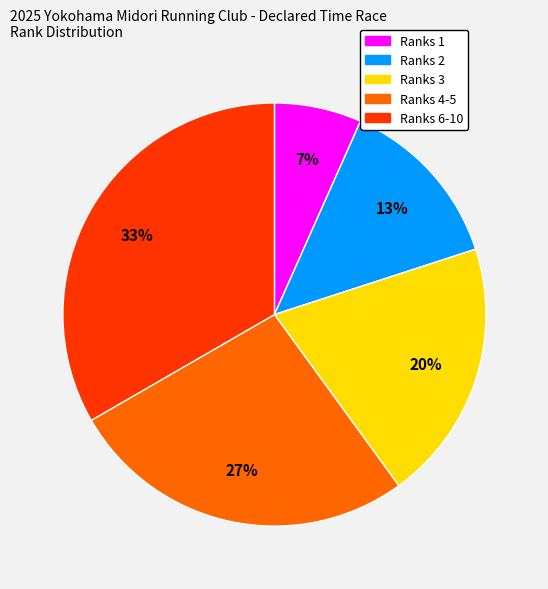

Is there any slice that represents more than half of the pie?

No